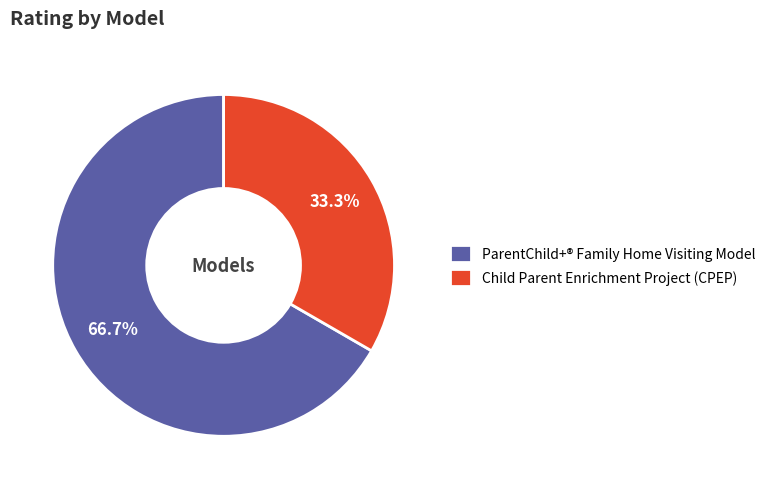

To the nearest percent, what percentage of the pie is Child Parent Enrichment Project (CPEP)?

33%